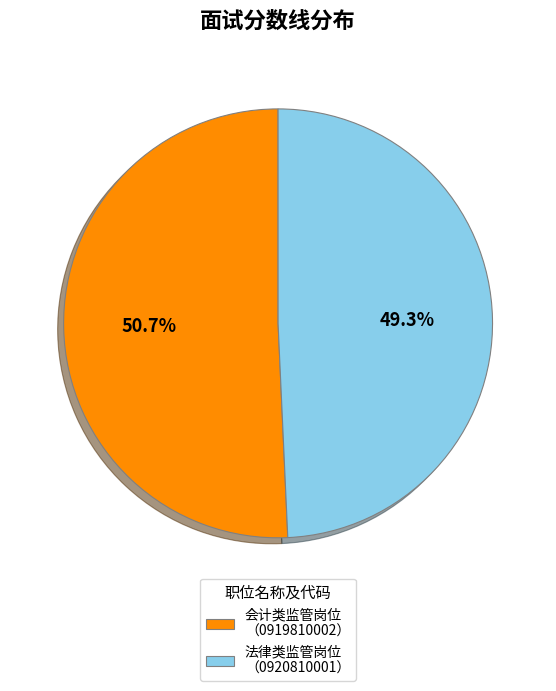

Does 法律类监管岗位 （0920810001） represent more than half of the total?

No